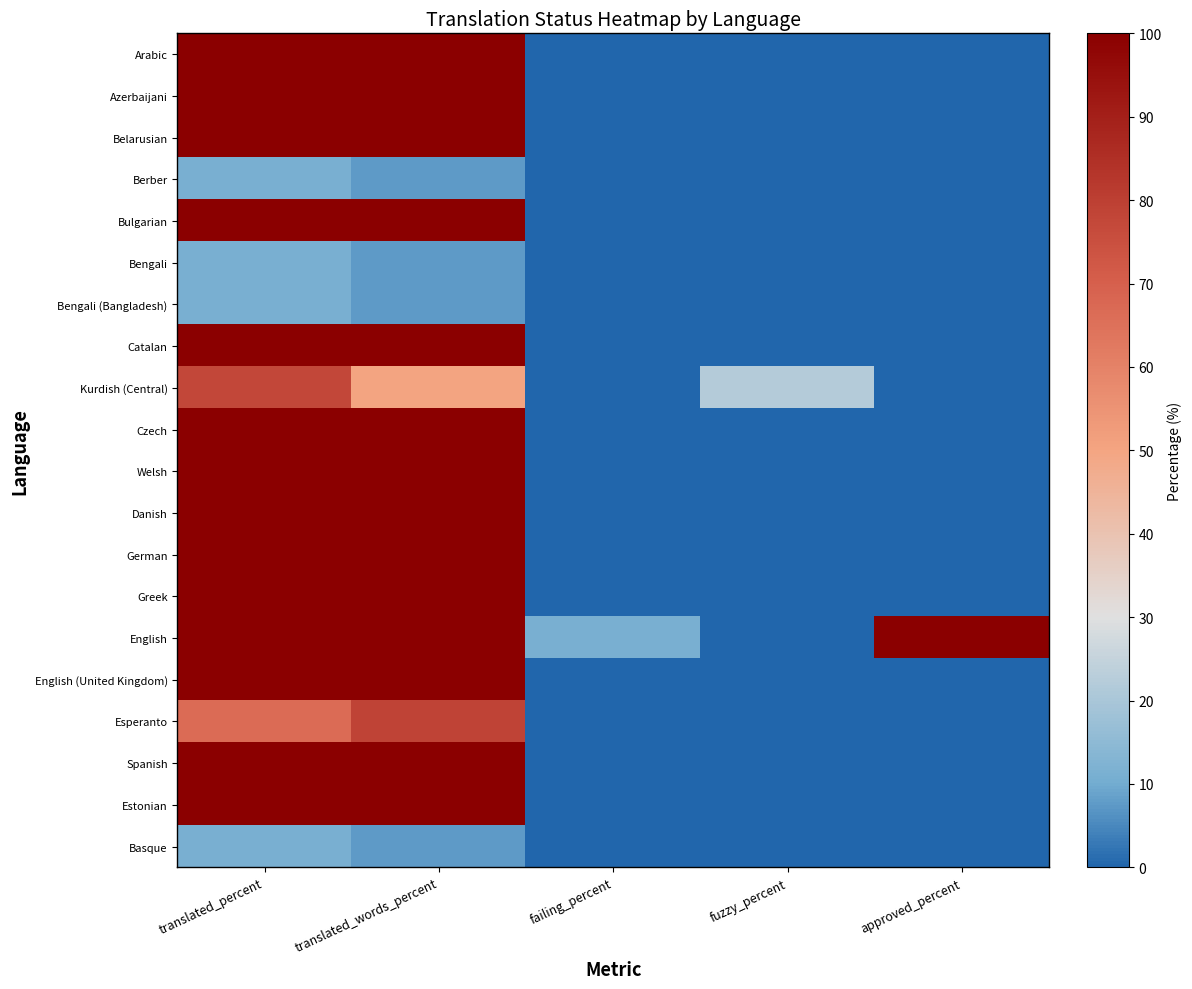

At approved_percent, list the series in order from largest to smallest.

English, Arabic, Azerbaijani, Belarusian, Berber, Bulgarian, Bengali, Bengali (Bangladesh), Catalan, Kurdish (Central), Czech, Welsh, Danish, German, Greek, English (United Kingdom), Esperanto, Spanish, Estonian, Basque